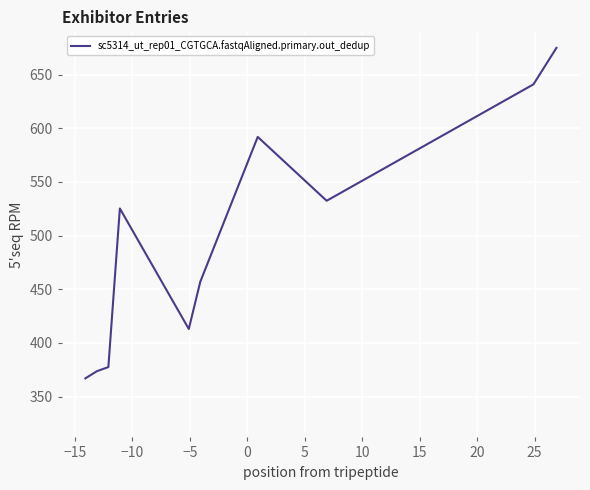

What is the greatest value displayed?

675.0